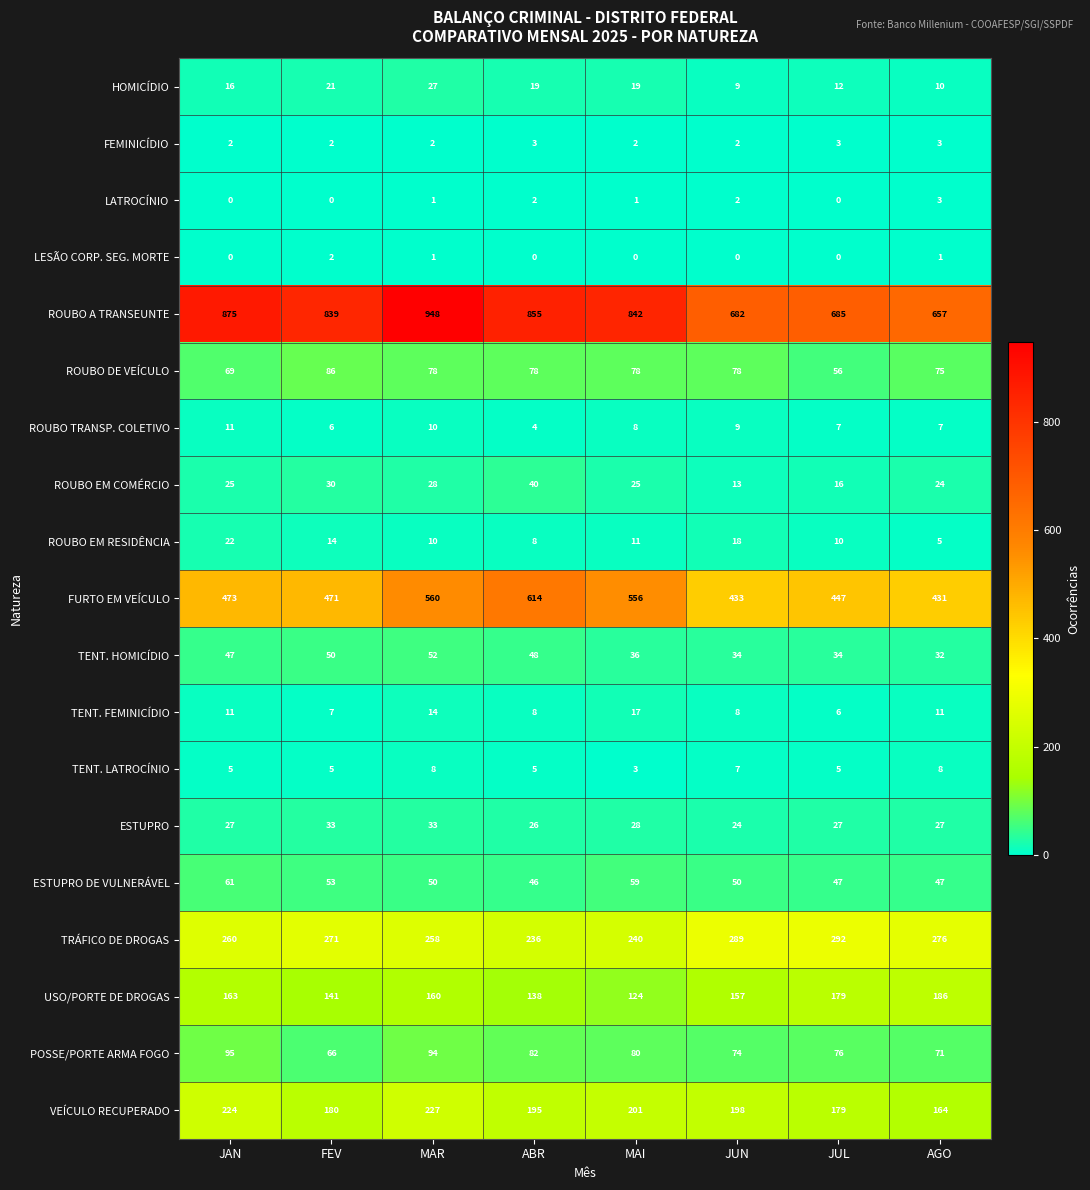

Is it true that USO/PORTE DE DROGAS equals 163 at JAN?

True